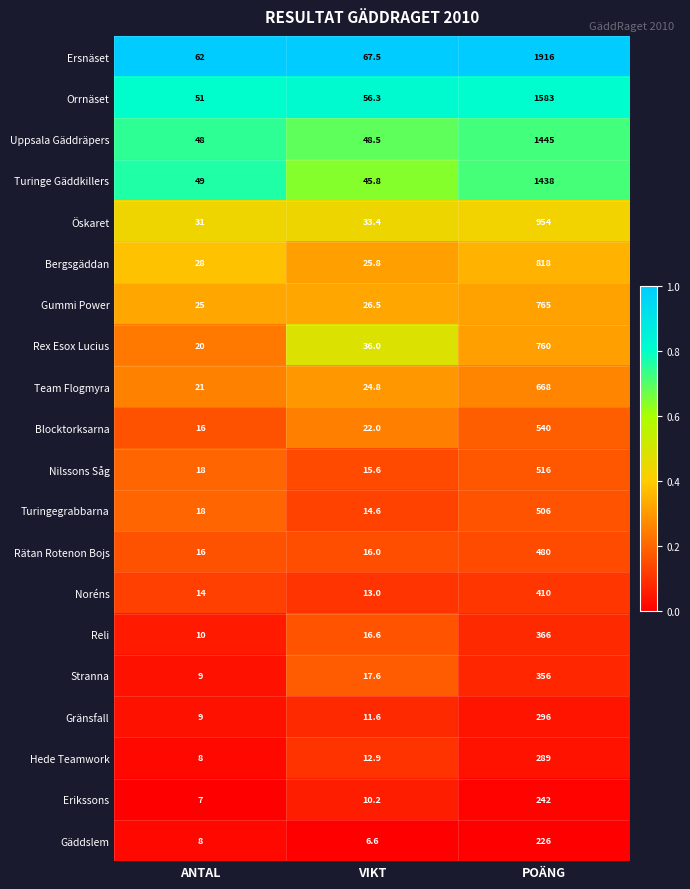

At VIKT, list the series in order from smallest to largest.

Gäddslem, Erikssons, Gränsfall, Hede Teamwork, Noréns, Turingegrabbarna, Nilssons Såg, Rätan Rotenon Bojs, Reli, Stranna, Blocktorksarna, Team Flogmyra, Bergsgäddan, Gummi Power, Öskaret, Rex Esox Lucius, Turinge Gäddkillers, Uppsala Gäddräpers, Orrnäset, Ersnäset